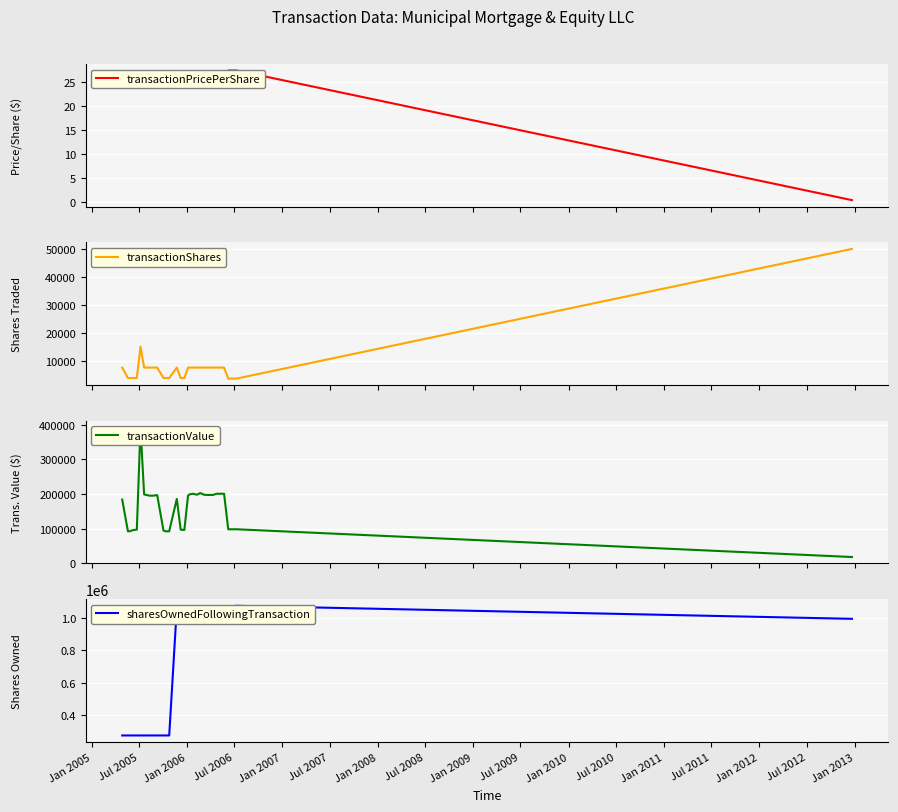

What is the highest value of the transactionShares series?

50000